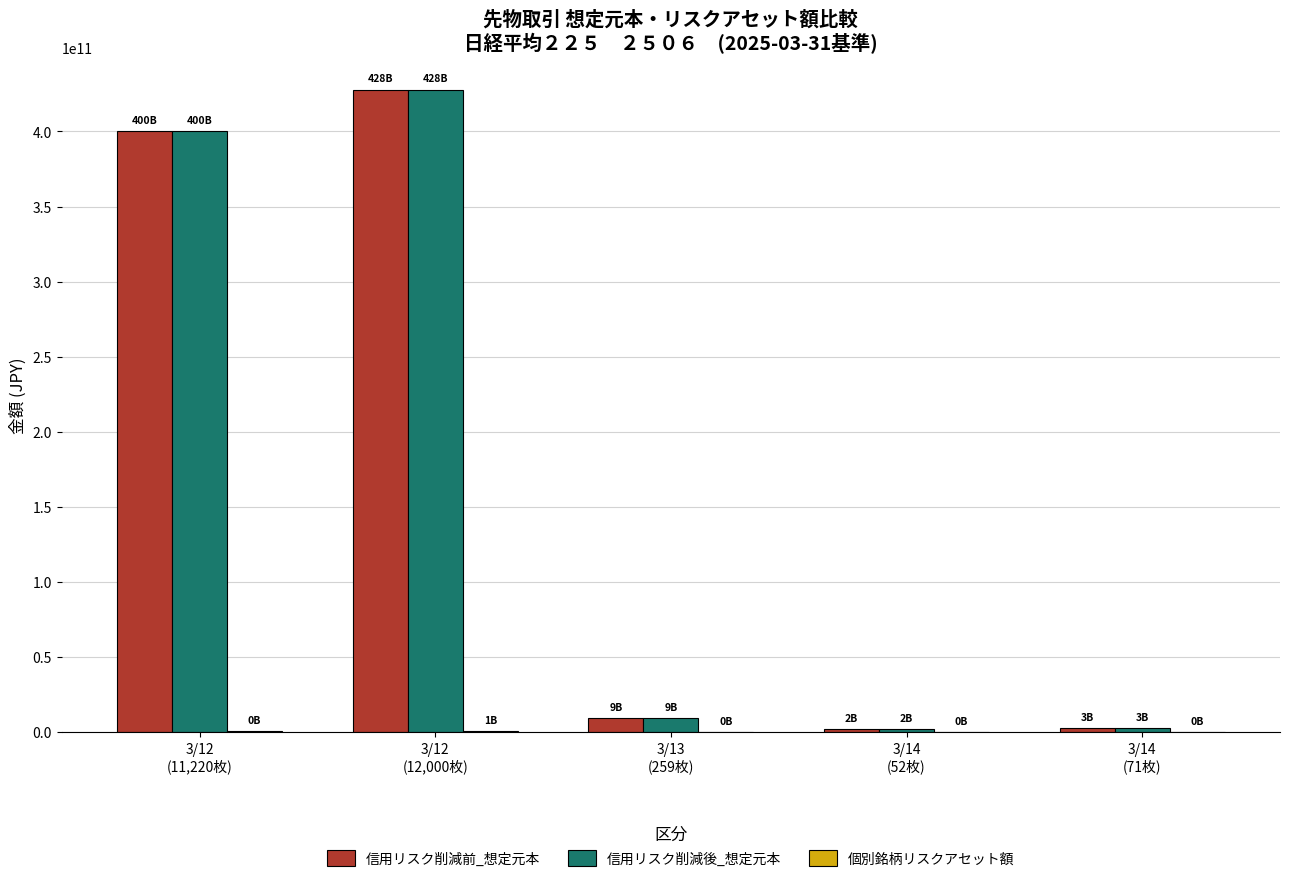

At which label is 信用リスク削減後_想定元本 closest to 214887160000?

3/12
(11,220枚)